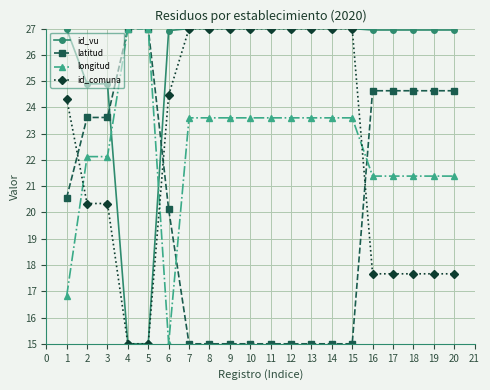

What is the lowest value of the id_comuna series?

15.0